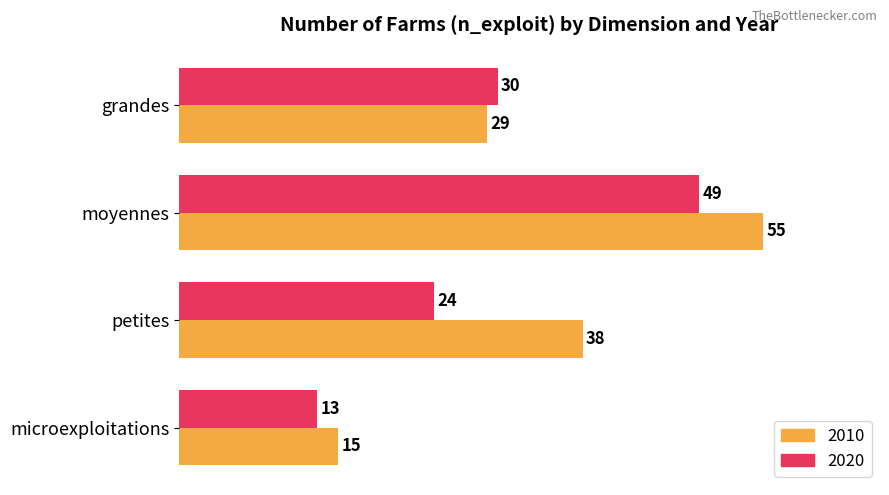

What is the total value across all series at moyennes?

104